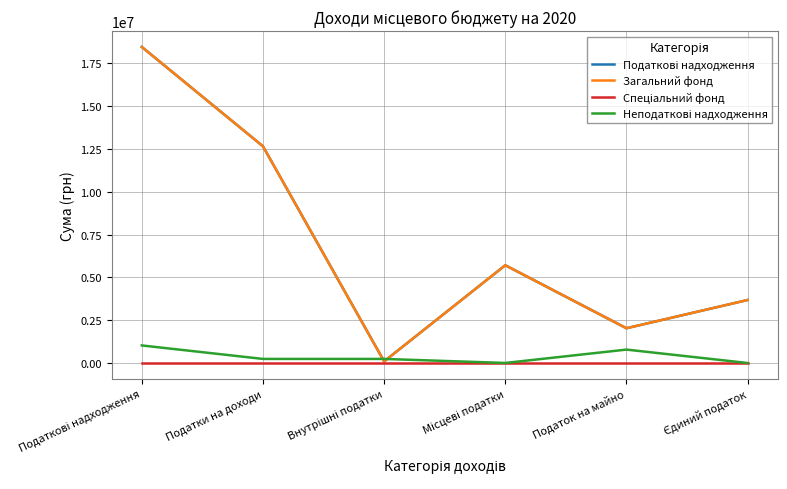

At which label is Податкові надходження closest to 9275211?

Податки на доходи